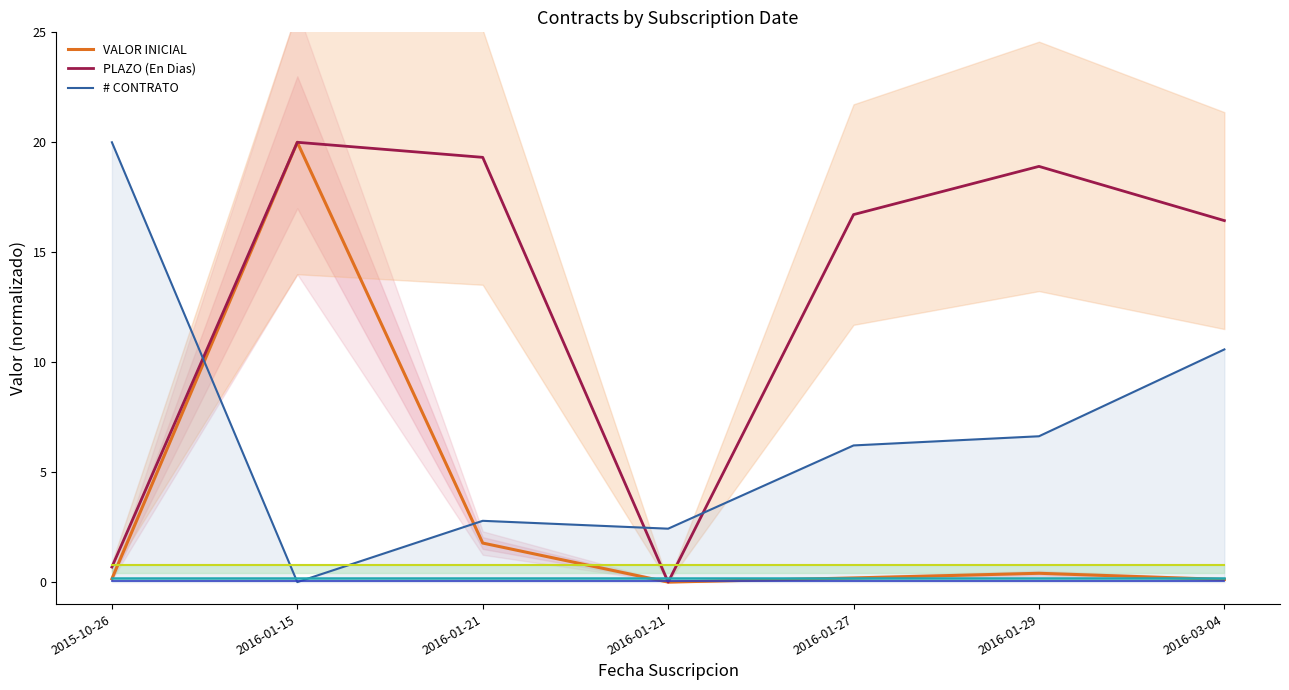

Which has a higher value, 2016-01-27 or 2016-03-04?

2016-01-27